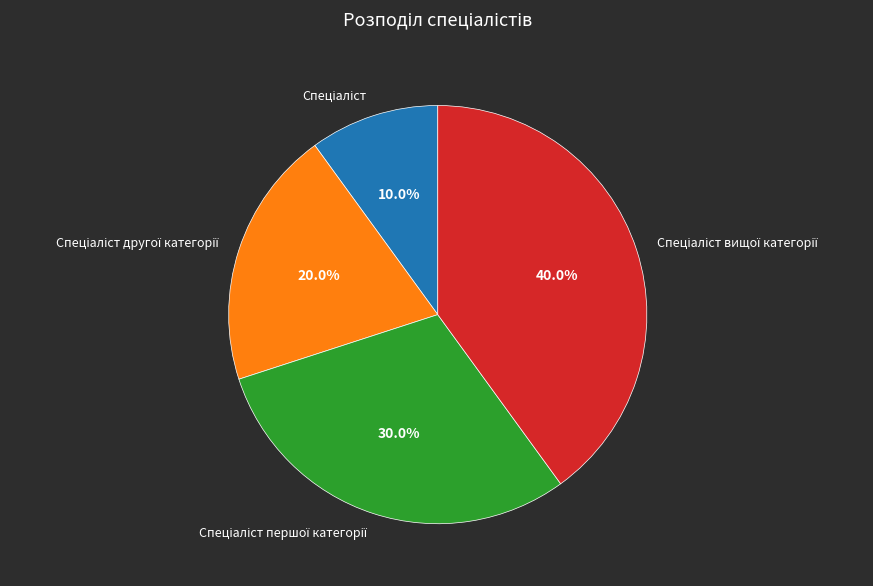

Is there a majority slice in this chart?

No